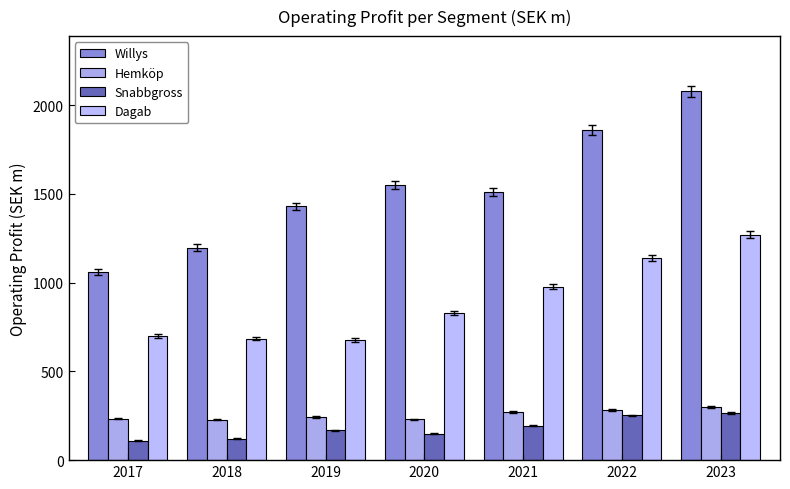

What is the difference between the Hemköp values at 2019 and 2017?

9